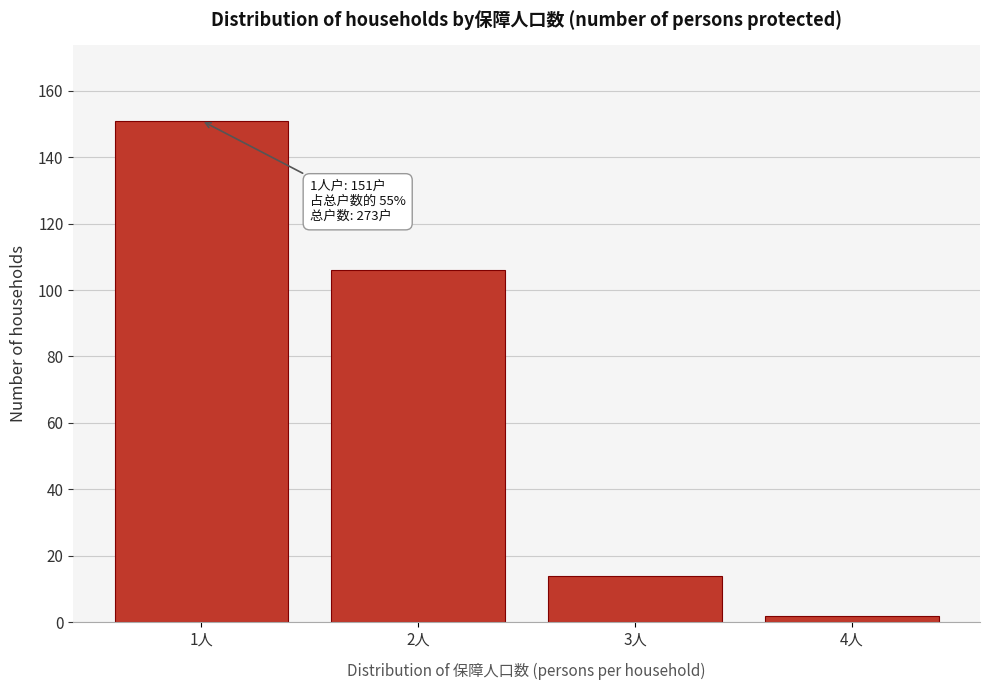

Reading left to right, what are all the values shown in this chart?

151	106	14	2